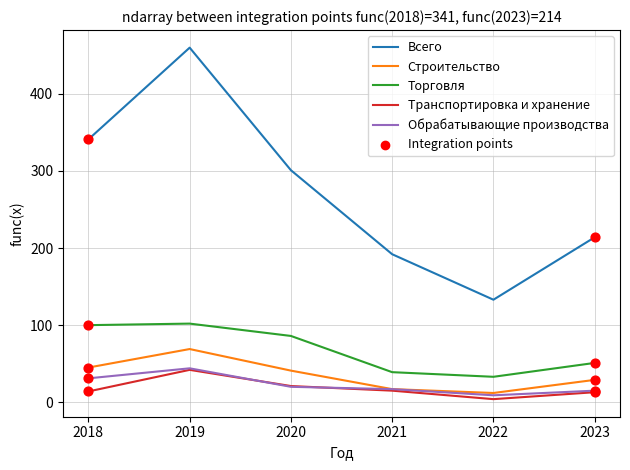

True or false: Торговля and Строительство intersect in this chart.

False